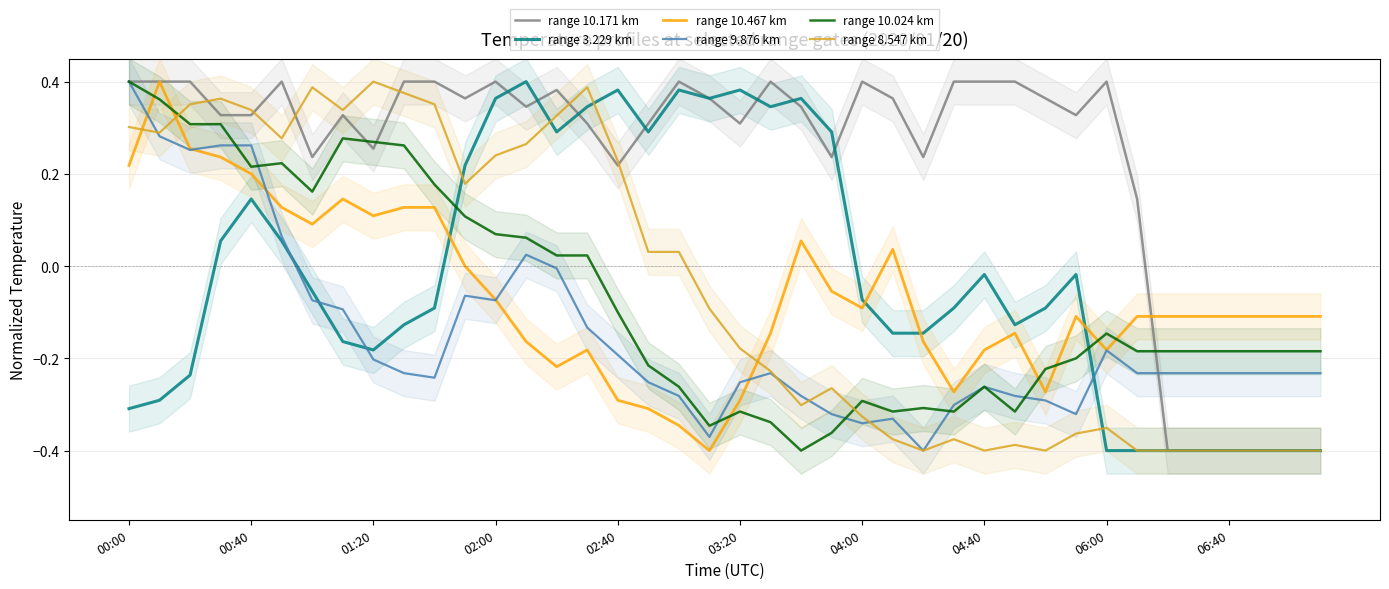

Which category has the highest value in the range 10.024 km series?

00:00